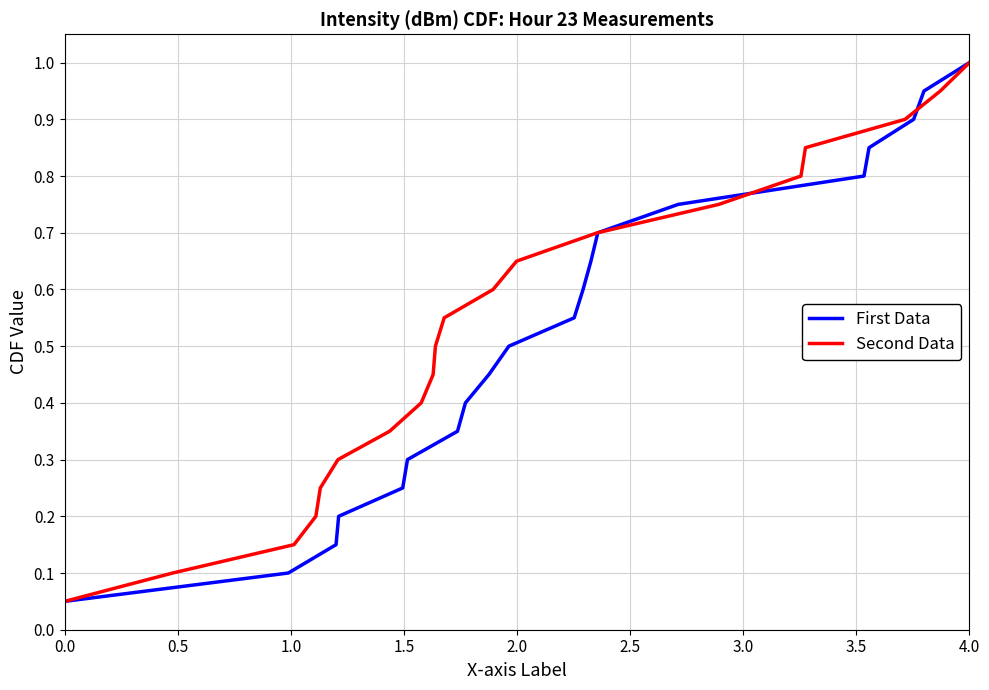

Reading left to right, transcribe all the data shown in this chart.

First Data: 0.1	0.1	0.1	0.2	0.2	0.3	0.3	0.4	0.5	0.5	0.6	0.6	0.7	0.7	0.8	0.8	0.8	0.9	0.9	1.0
Second Data: 0.1	0.1	0.1	0.2	0.2	0.3	0.3	0.4	0.5	0.5	0.6	0.6	0.7	0.7	0.8	0.8	0.8	0.9	0.9	1.0